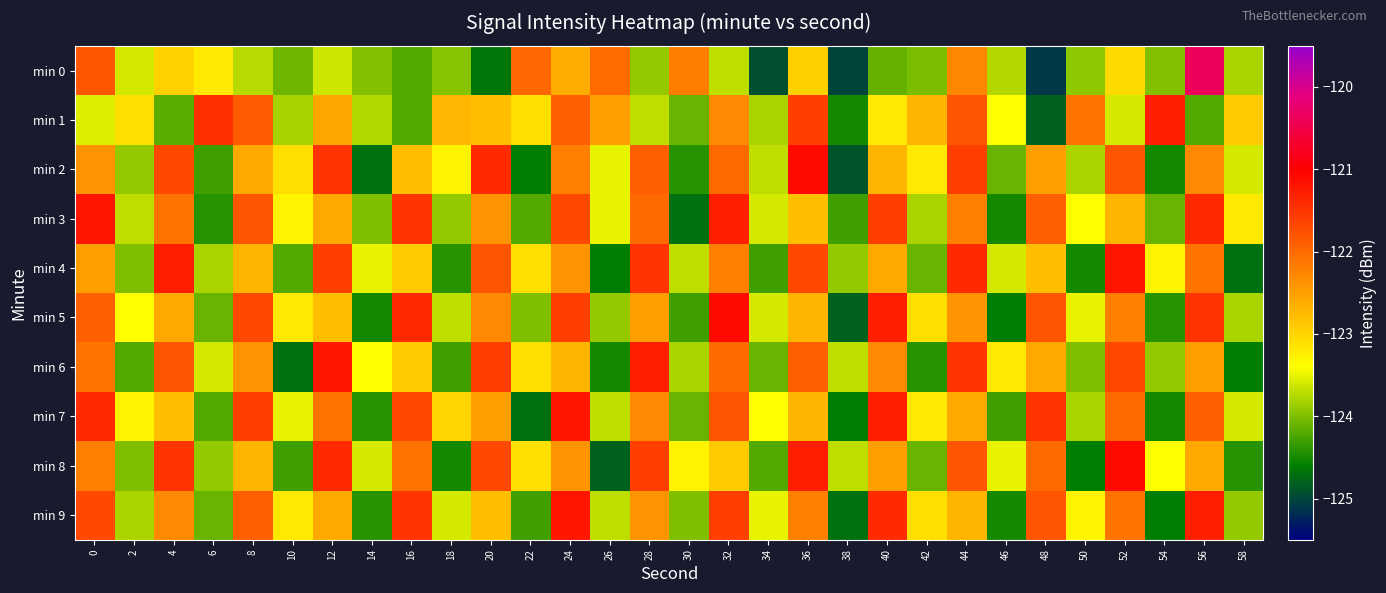

List the series in order of their peak value, highest first.

min 0, min 2, min 5, min 8, min 3, min 4, min 6, min 7, min 9, min 1